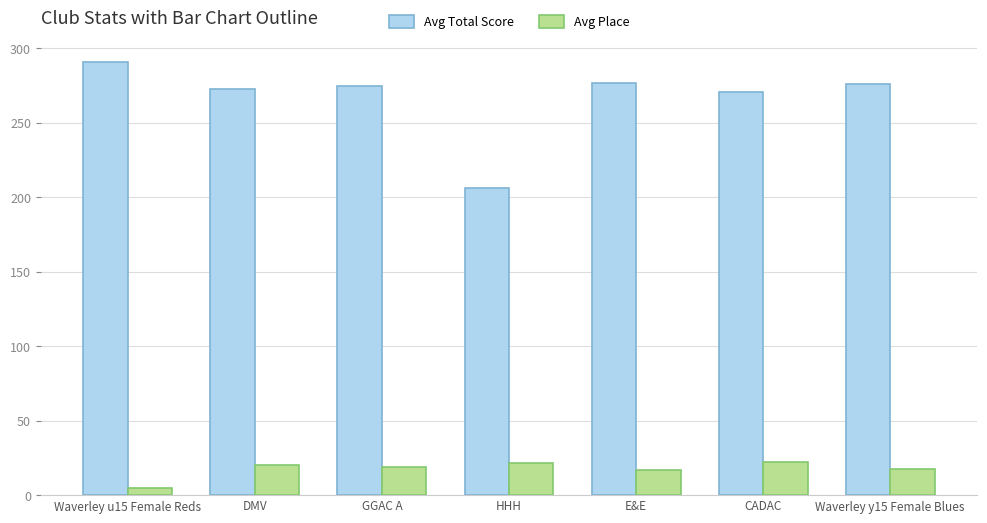

At how many categories does at least one series exceed 42?

7